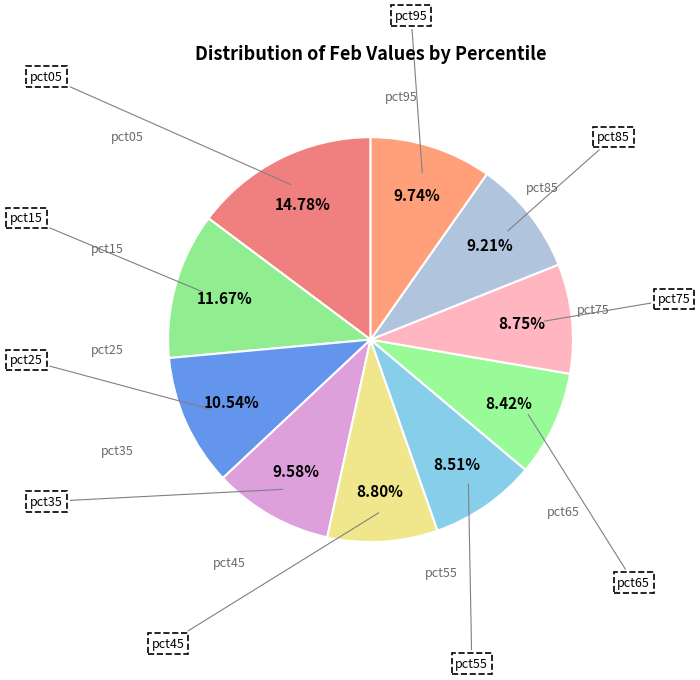

What percentage is NOT represented by pct45?

91.2%